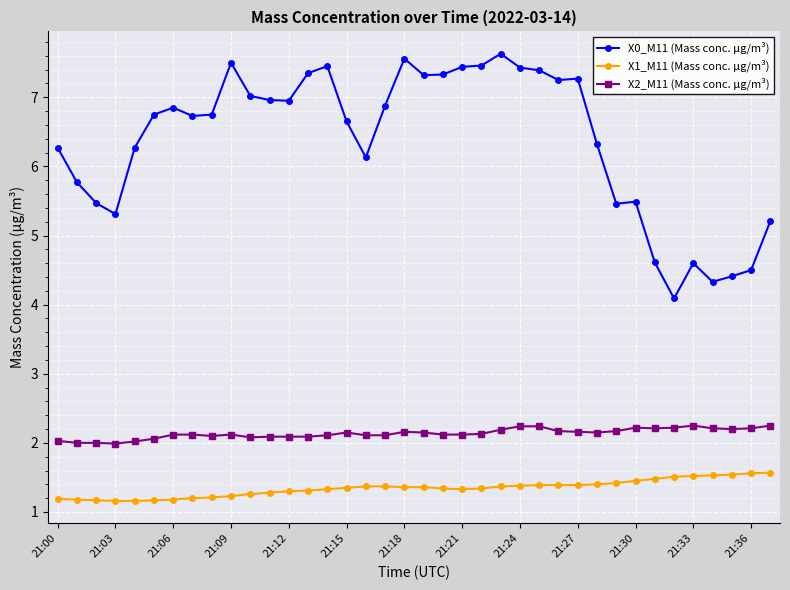

Rank the series by their maximum value, from highest to lowest.

X0_M11 (Mass conc. μg/m³), X2_M11 (Mass conc. μg/m³), X1_M11 (Mass conc. μg/m³)